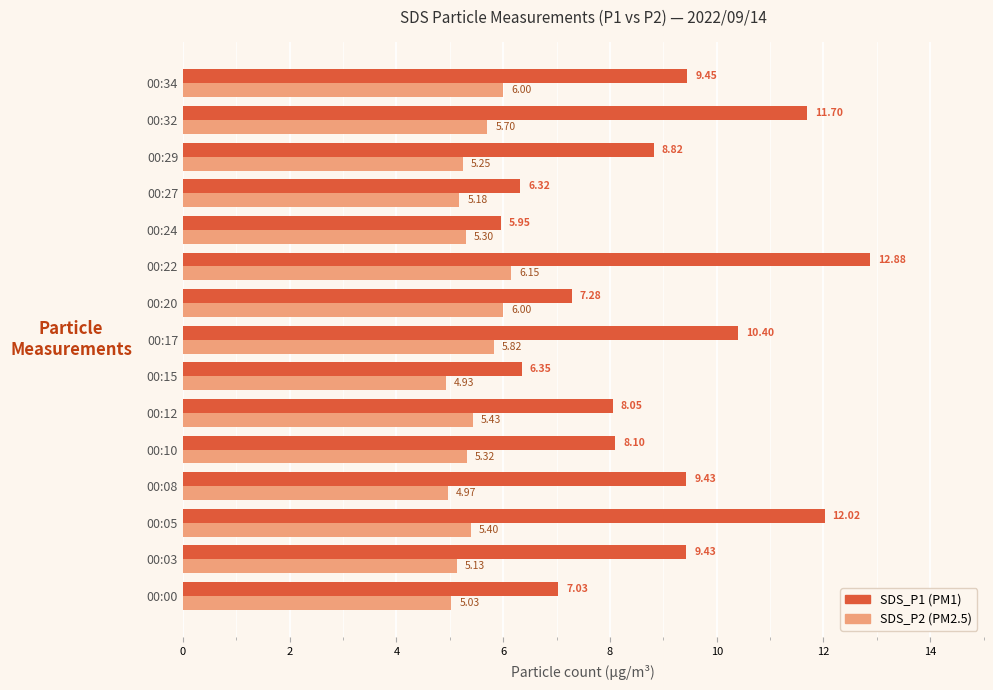

What is the spread (max minus min) of values at 00:00?

2.0